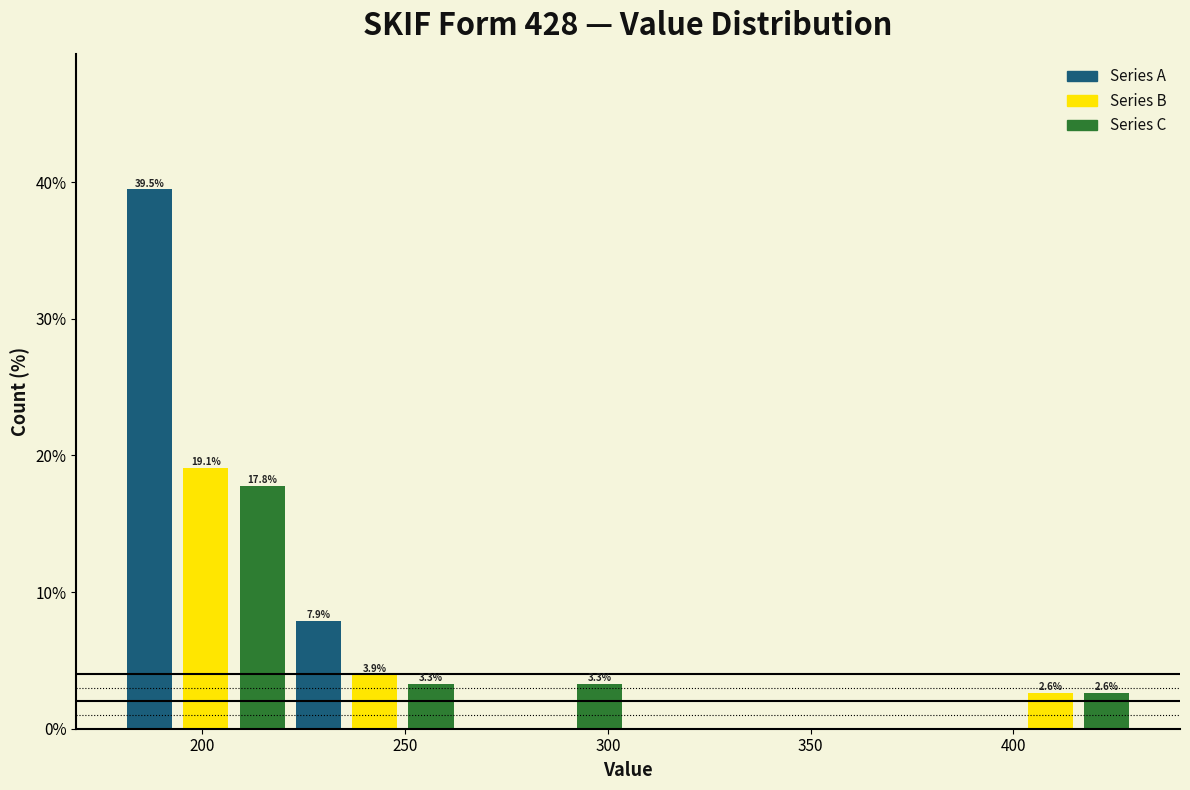

Around what value on the x-axis is the tallest bar? Give the approximate position of its centre, as read against the axis.

185